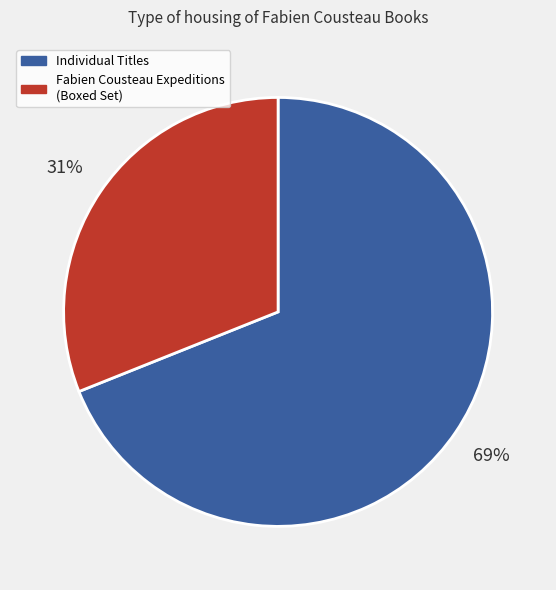

Is it true that Individual Titles is 63% of the pie?

False